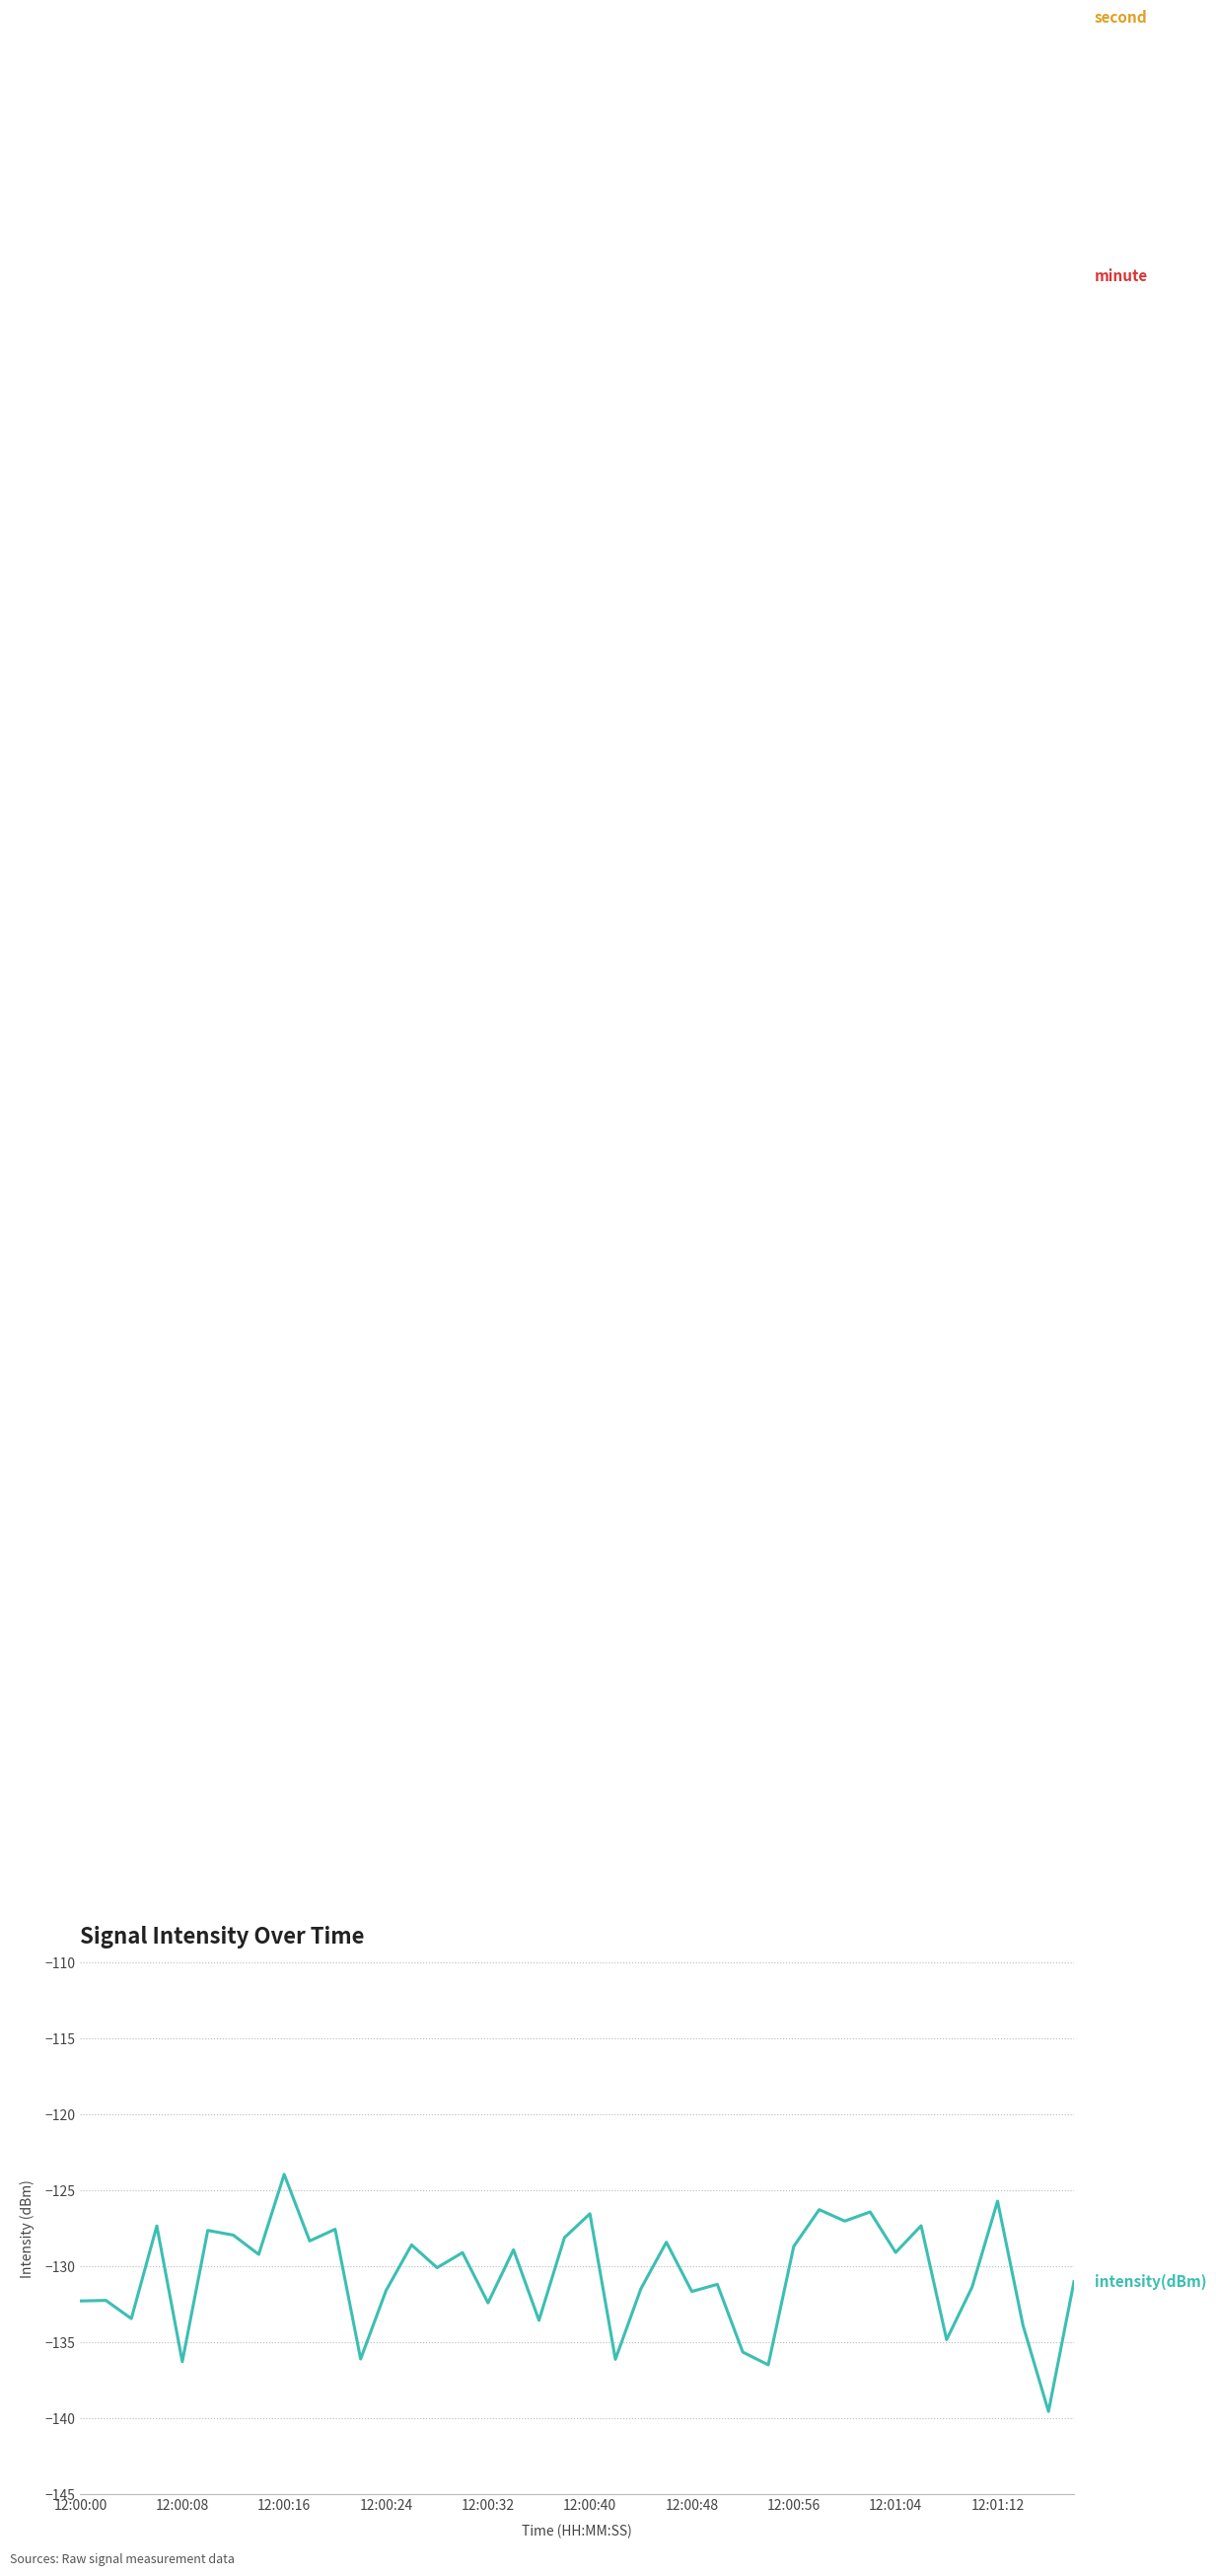

Which series has the largest range (max minus min)?

second